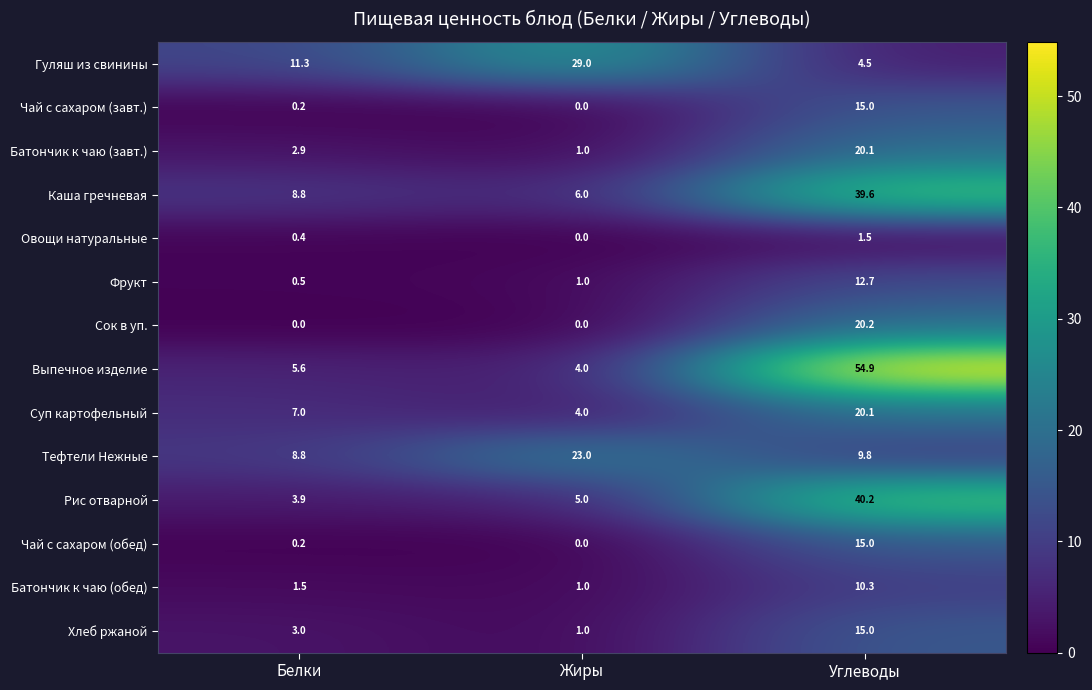

What is the sum of the Батончик к чаю (завт.) values at Жиры and Белки?

3.9